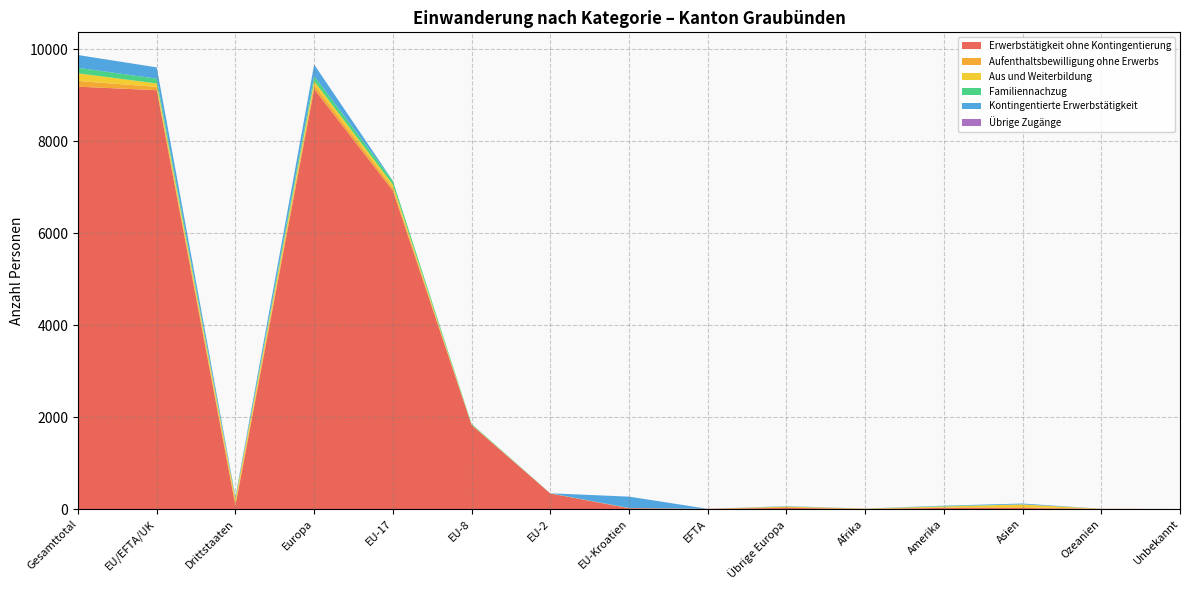

Reading left to right, what are all the values shown in this chart?

Erwerbstätigkeit ohne Kontingentierung: Gesamttotal=9183	EU/EFTA/UK=9106	Drittstaaten=77	Europa=9131	EU-17=6920	EU-8=1827	EU-2=337	EU-Kroatien=18	EFTA=4	Übrige Europa=25	Afrika=2	Amerika=24	Asien=22	Ozeanien=4	Unbekannt=0
Aufenthaltsbewilligung ohne Erwerbs: Gesamttotal=124	EU/EFTA/UK=72	Drittstaaten=52	Europa=91	EU-17=64	EU-8=6	EU-2=1	EU-Kroatien=1	EFTA=0	Übrige Europa=19	Afrika=5	Amerika=11	Asien=17	Ozeanien=0	Unbekannt=0
Aus und Weiterbildung: Gesamttotal=166	EU/EFTA/UK=75	Drittstaaten=91	Europa=83	EU-17=69	EU-8=4	EU-2=0	EU-Kroatien=2	EFTA=0	Übrige Europa=8	Afrika=1	Amerika=20	Asien=61	Ozeanien=1	Unbekannt=0
Familiennachzug: Gesamttotal=120	EU/EFTA/UK=104	Drittstaaten=16	Europa=109	EU-17=83	EU-8=15	EU-2=4	EU-Kroatien=2	EFTA=0	Übrige Europa=5	Afrika=0	Amerika=11	Asien=0	Ozeanien=0	Unbekannt=0
Kontingentierte Erwerbstätigkeit: Gesamttotal=278	EU/EFTA/UK=246	Drittstaaten=32	Europa=251	EU-17=0	EU-8=0	EU-2=0	EU-Kroatien=246	EFTA=0	Übrige Europa=5	Afrika=1	Amerika=7	Asien=19	Ozeanien=0	Unbekannt=0
Übrige Zugänge: Gesamttotal=0	EU/EFTA/UK=0	Drittstaaten=0	Europa=0	EU-17=0	EU-8=0	EU-2=0	EU-Kroatien=0	EFTA=0	Übrige Europa=0	Afrika=0	Amerika=0	Asien=0	Ozeanien=0	Unbekannt=0